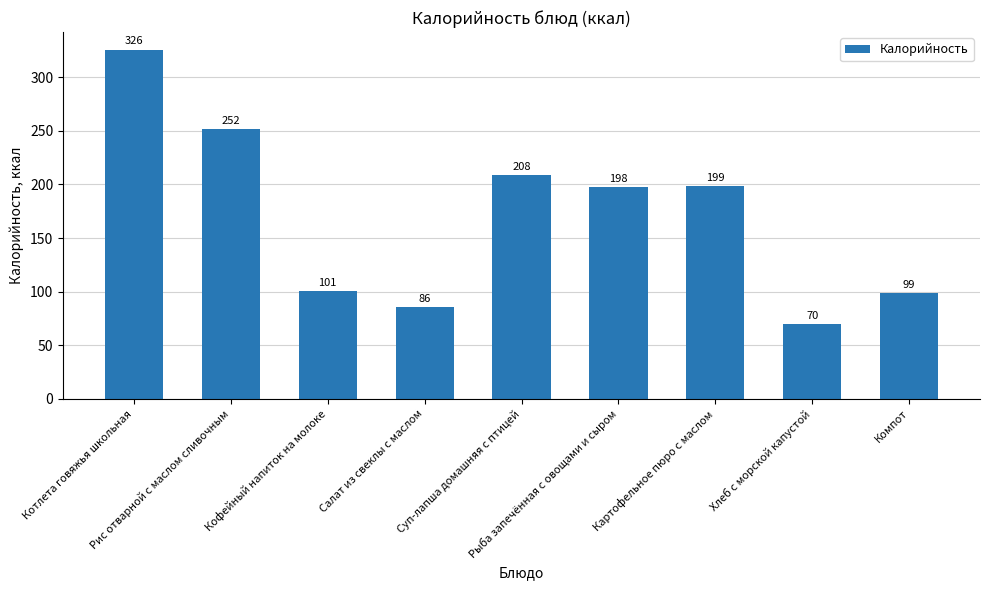

List the labels in order of value, largest first.

Котлета говяжья школьная, Рис отварной с маслом сливочным, Суп-лапша домашняя с птицей, Картофельное пюро с маслом, Рыба запечённая с овощами и сыром, Кофейный напиток на молоке, Компот, Салат из свеклы с маслом, Хлеб с морской капустой